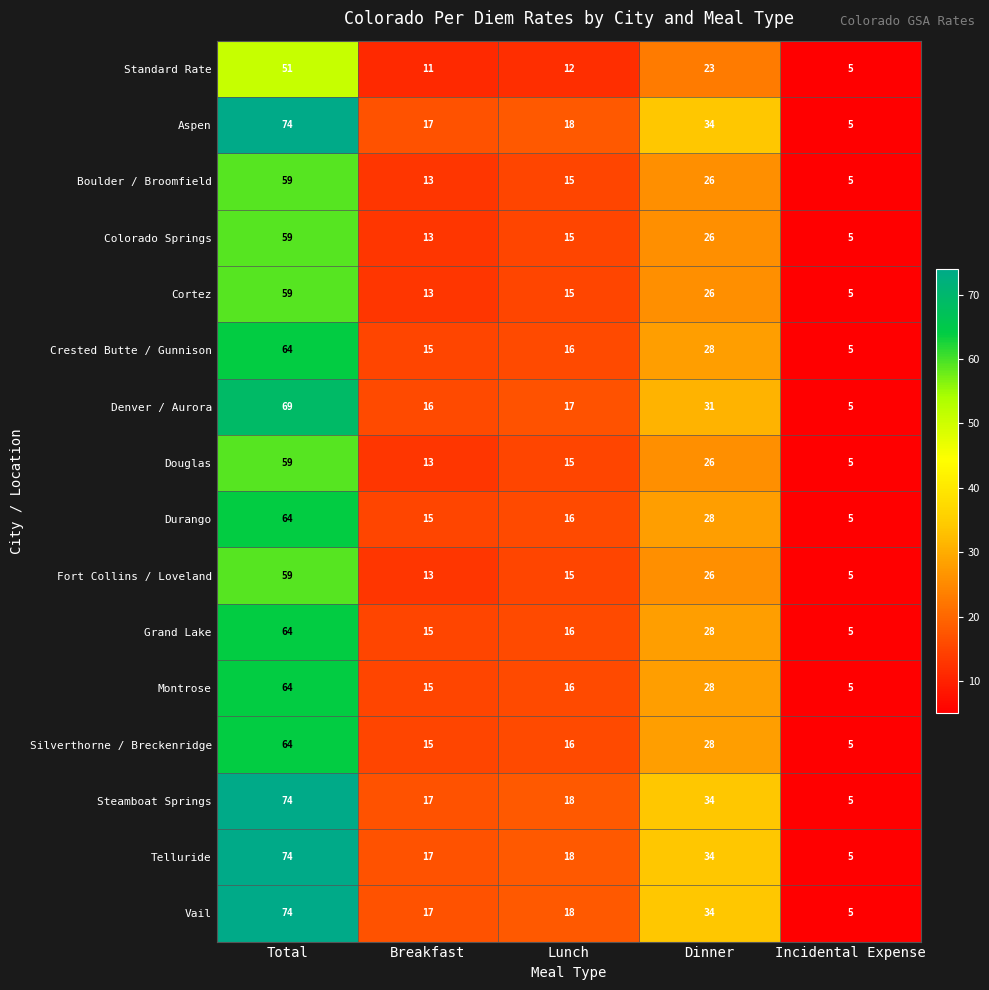

Rank the categories by Denver / Aurora value from highest to lowest.

Total, Dinner, Lunch, Breakfast, Incidental Expense